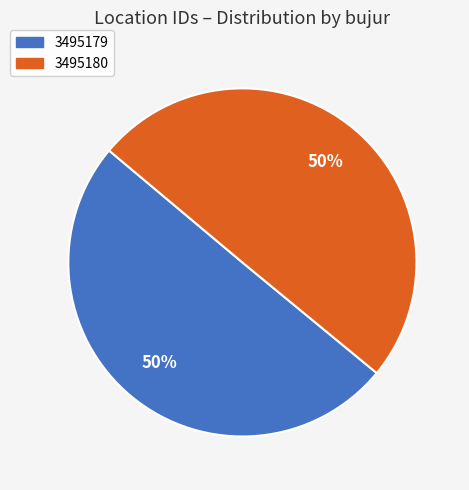

Approximately how many times larger is the value at 3495180 compared to 3495179?

1.0